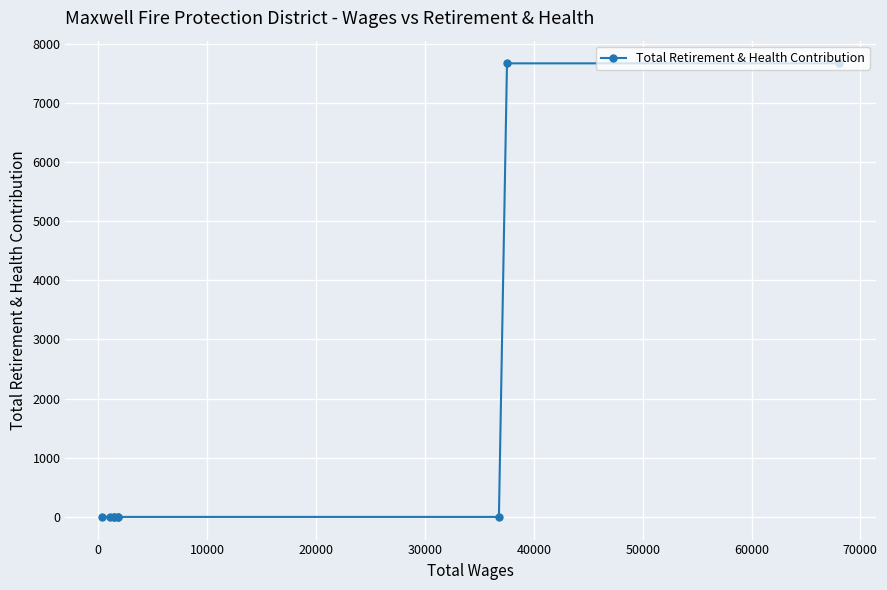

What is the sum of all values?

15336